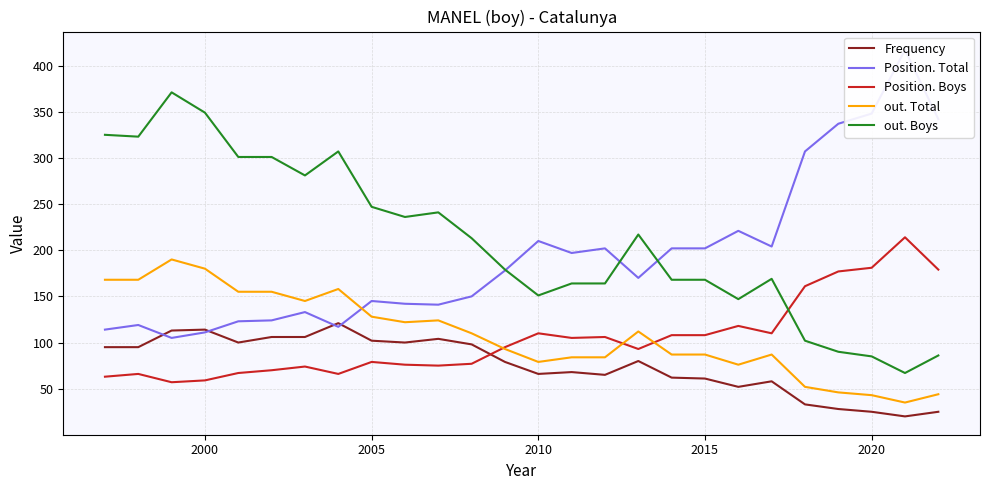

What is the difference between the second highest and minimum values in the Position. Total series?

243